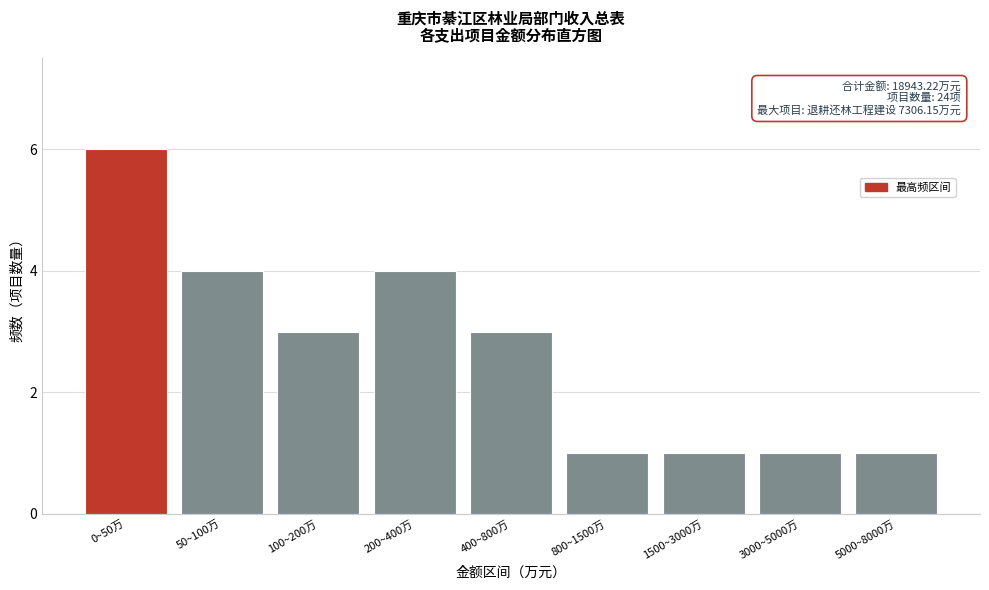

Reading left to right, list all the values displayed in this chart.

0~50万=6	50~100万=4	100~200万=3	200~400万=4	400~800万=3	800~1500万=1	1500~3000万=1	3000~5000万=1	5000~8000万=1